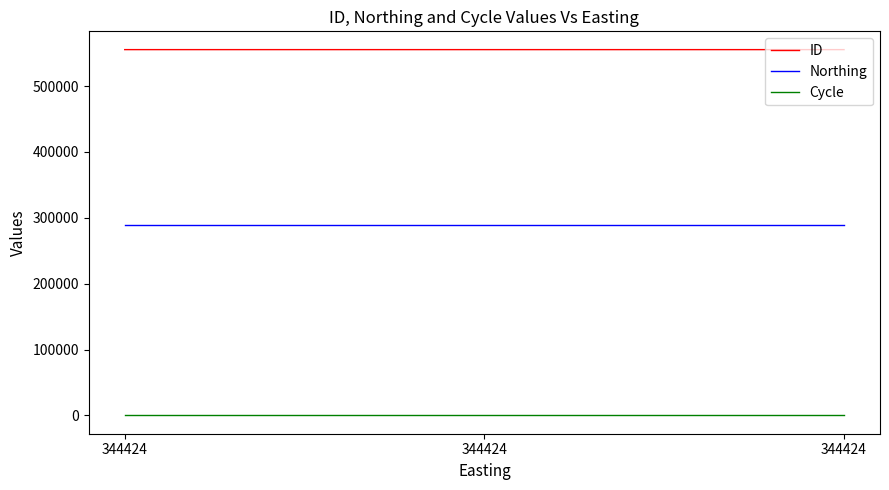

What is the highest value of the Cycle series?

3